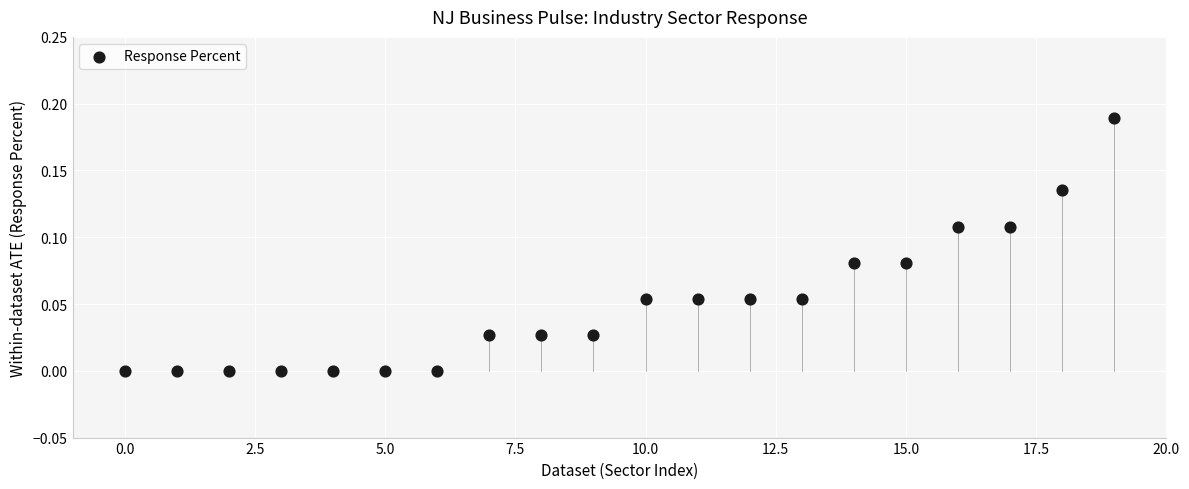

How many points are shown in the scatter plot?

20